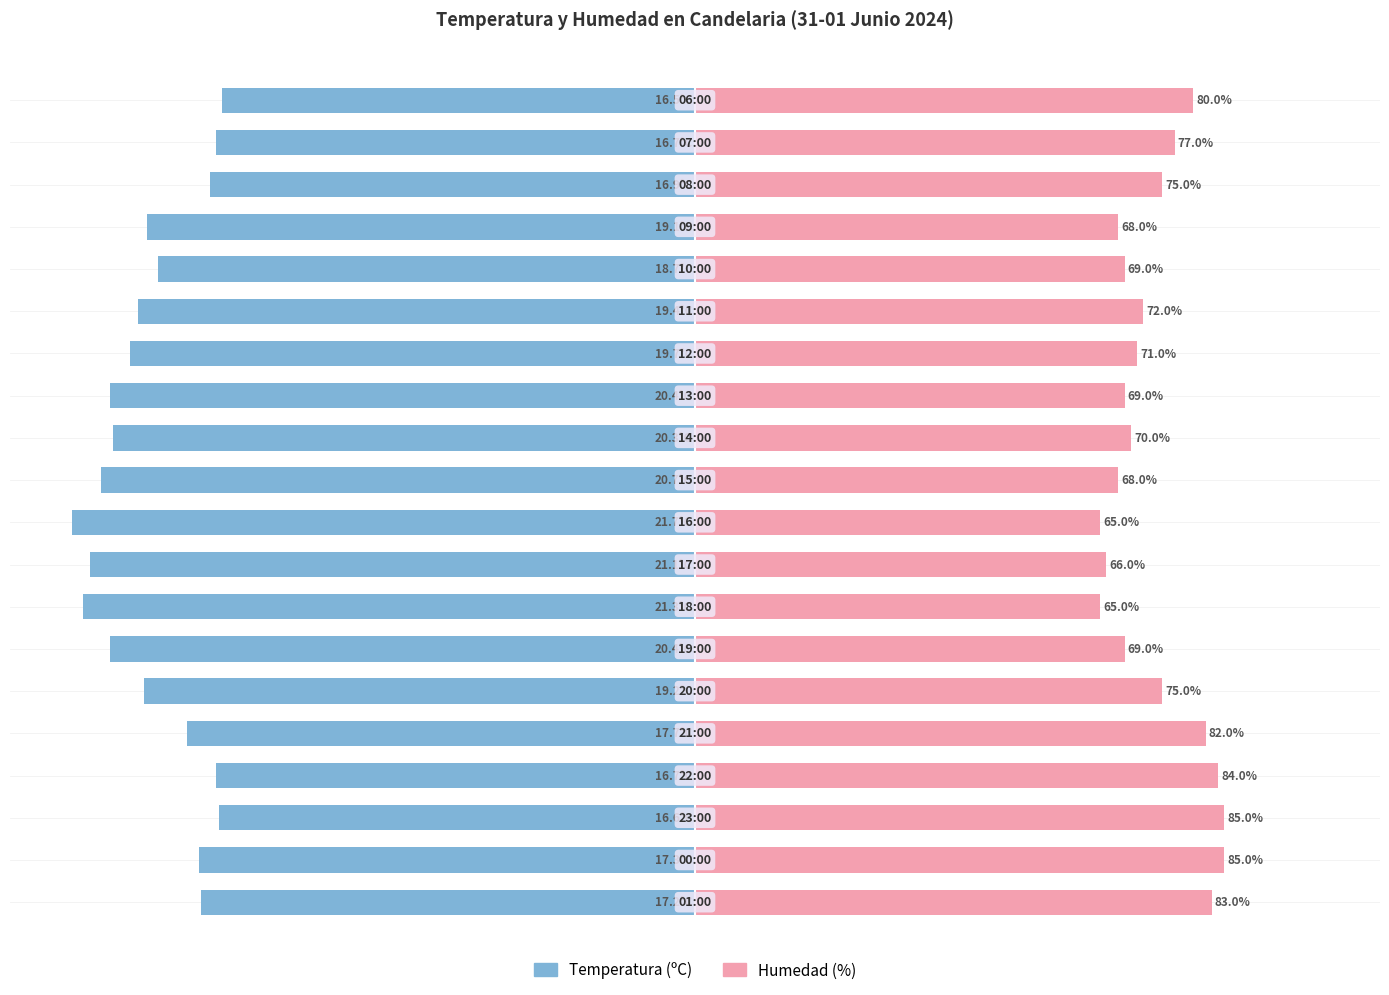

Reading left to right, extract all data points from this chart.

Temperatura (ºC): -79.3	-79.7	-76.5	-77.0	-81.6	-88.5	-94.0	-98.2	-97.2	-100.0	-95.4	-93.5	-94.0	-90.8	-89.4	-86.2	-88.0	-77.9	-77.0	-76.0
Humedad (%): 83.0	85.0	85.0	84.0	82.0	75.0	69.0	65.0	66.0	65.0	68.0	70.0	69.0	71.0	72.0	69.0	68.0	75.0	77.0	80.0